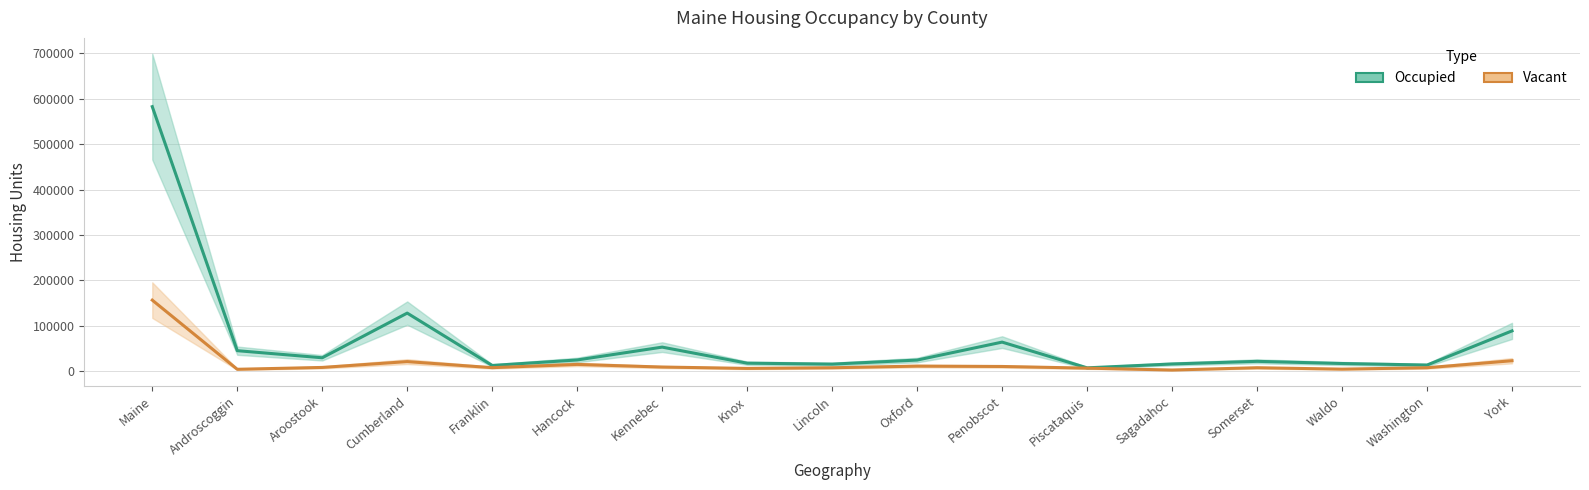

What are all the series names shown in the legend?

Occupied, Vacant